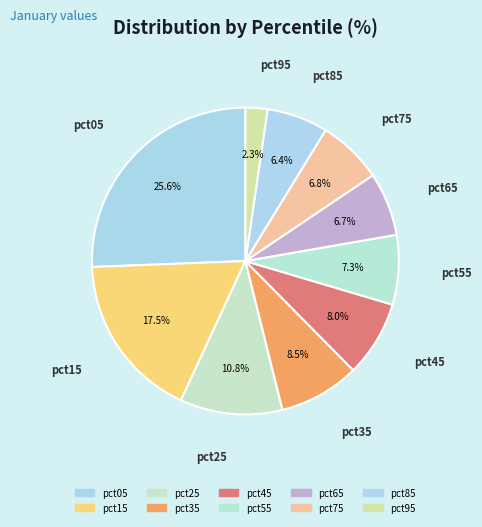

To the nearest percent, what percentage of the pie is pct05?

26%